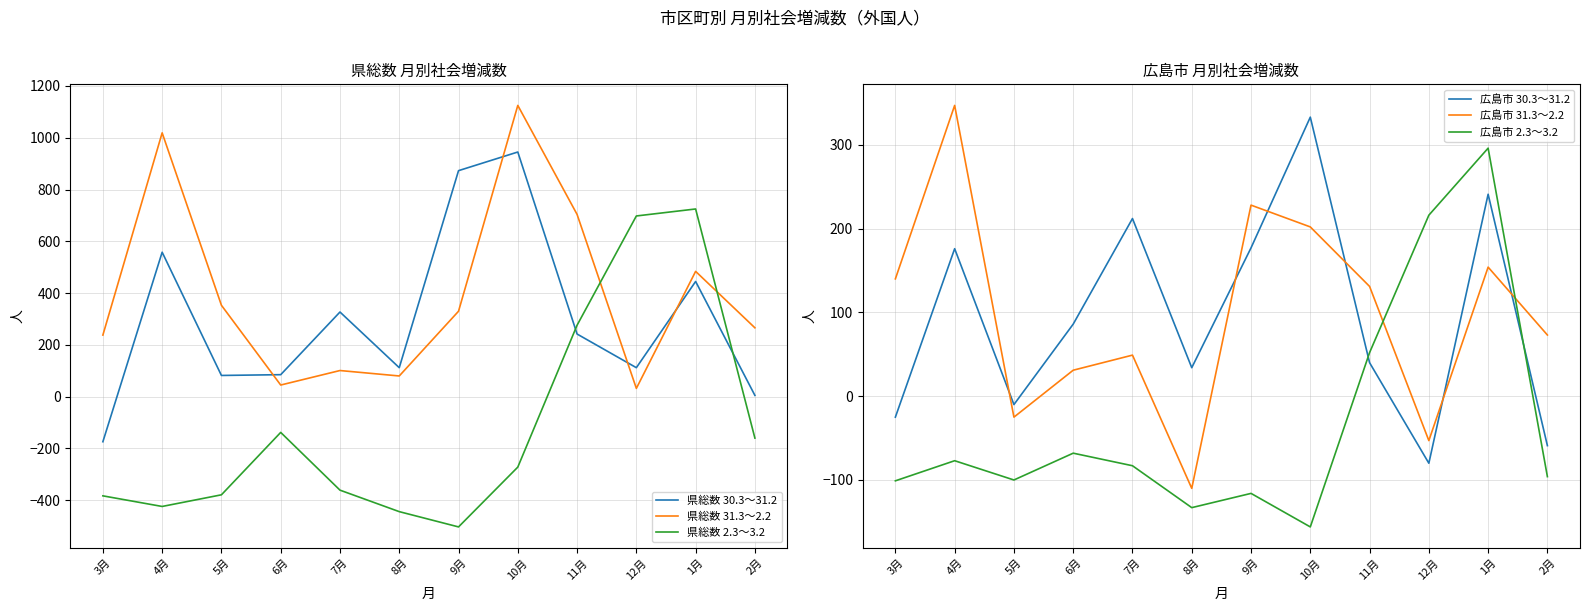

True or false: 広島市 31.3～2.2 has more than 0 points higher than both neighbors.

True